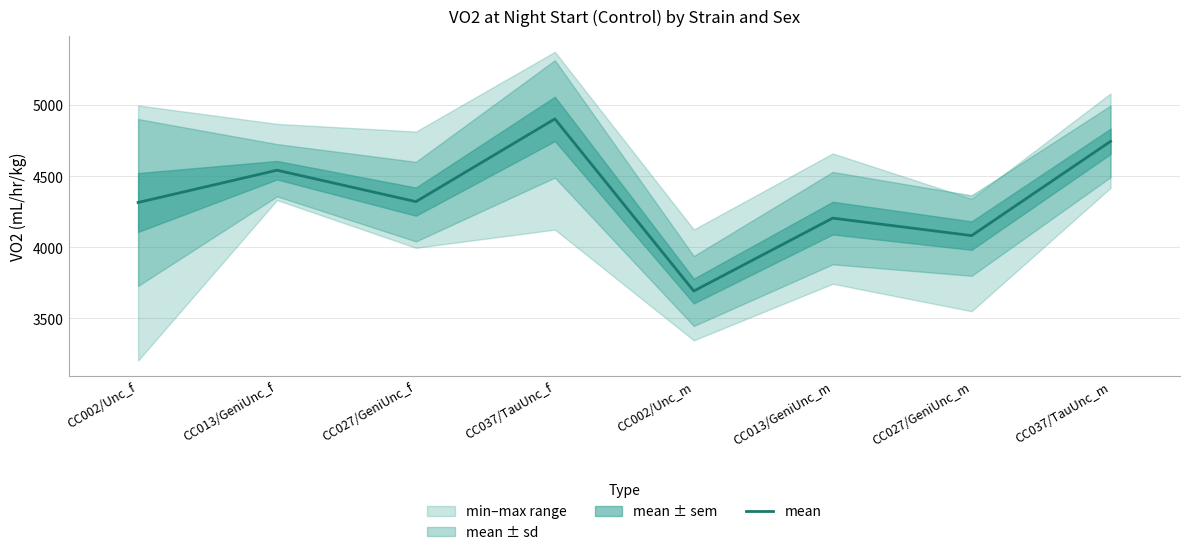

What is the change in value from CC002/Unc_m to CC013/GeniUnc_m?

+513